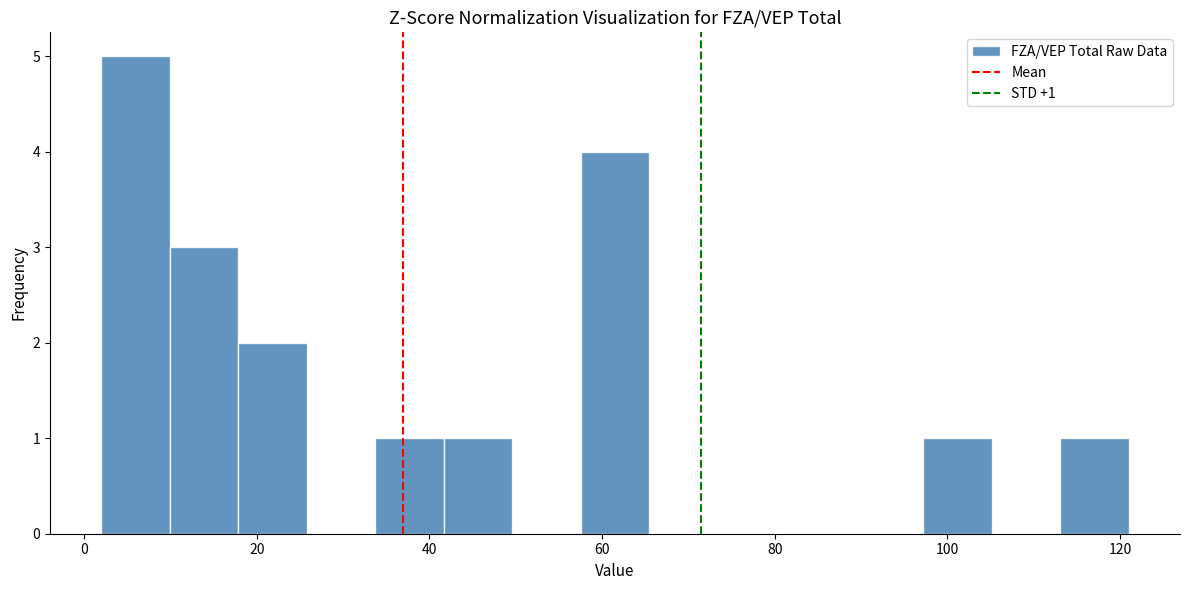

Around what value on the x-axis is the tallest bar? Give the approximate position of its centre, as read against the axis.

6